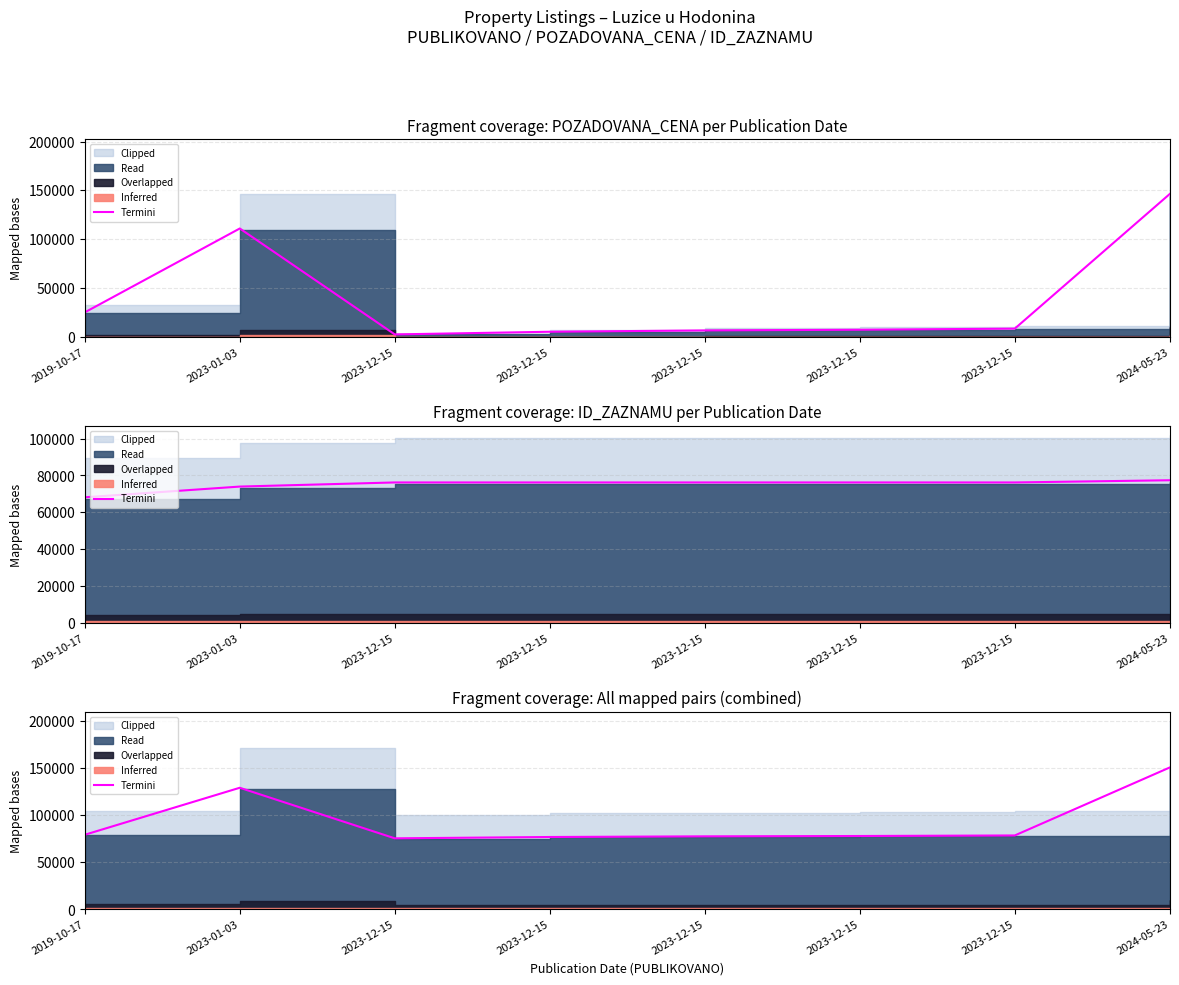

At which label does the data first exceed 78691?

2019-10-17